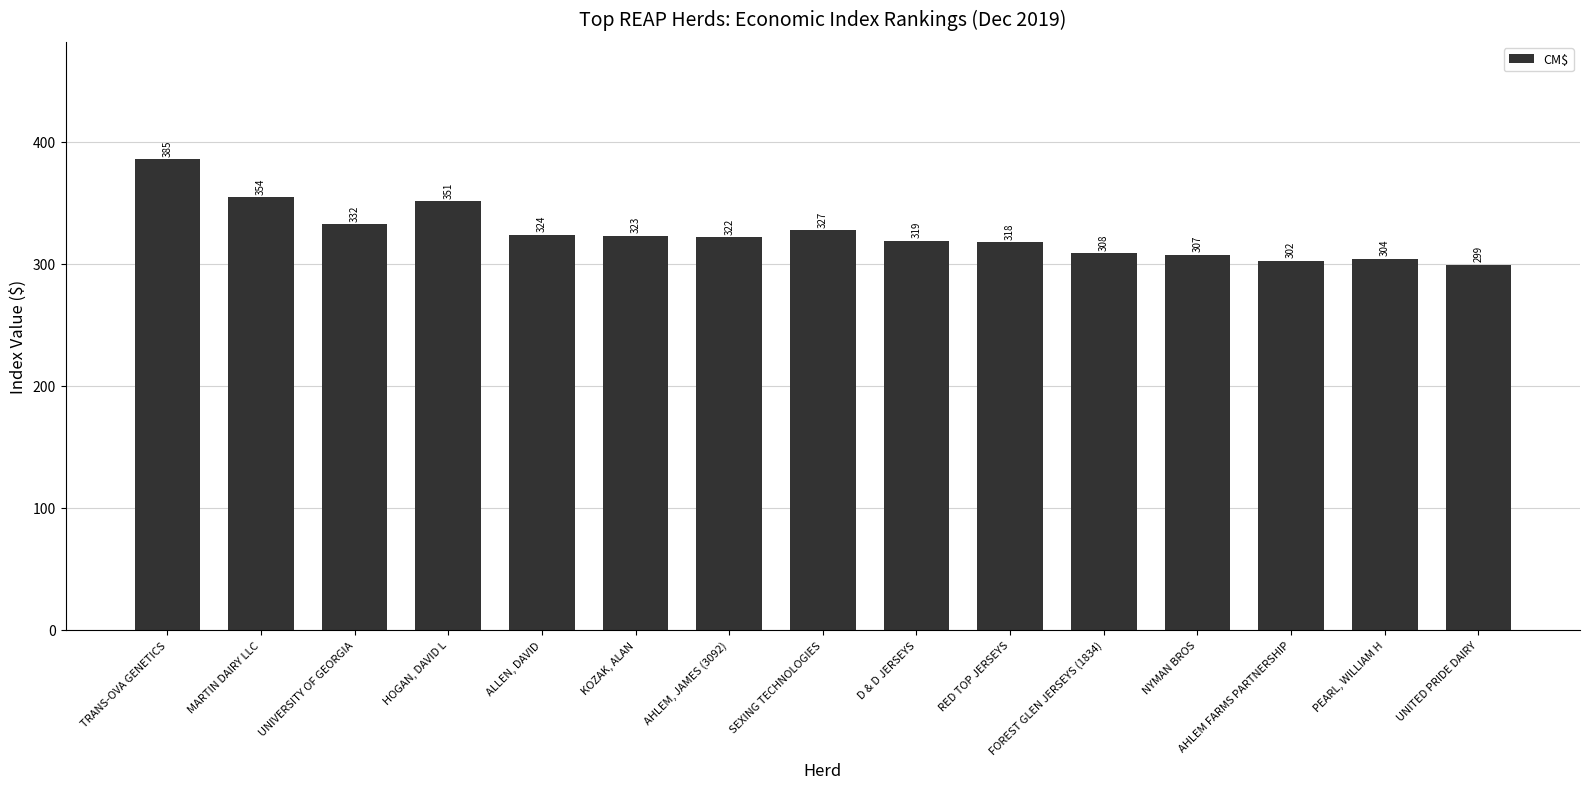

List the labels in order of value, smallest first.

UNITED PRIDE DAIRY, AHLEM FARMS PARTNERSHIP, PEARL, WILLIAM H, NYMAN BROS, FOREST GLEN JERSEYS (1834), RED TOP JERSEYS, D & D JERSEYS, AHLEM, JAMES (3092), KOZAK, ALAN, ALLEN, DAVID, SEXING TECHNOLOGIES, UNIVERSITY OF GEORGIA, HOGAN, DAVID L, MARTIN DAIRY LLC, TRANS-OVA GENETICS